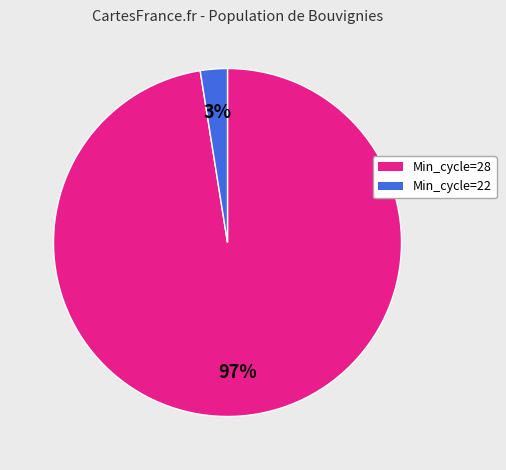

To the nearest percent, what is the average slice percentage?

50%